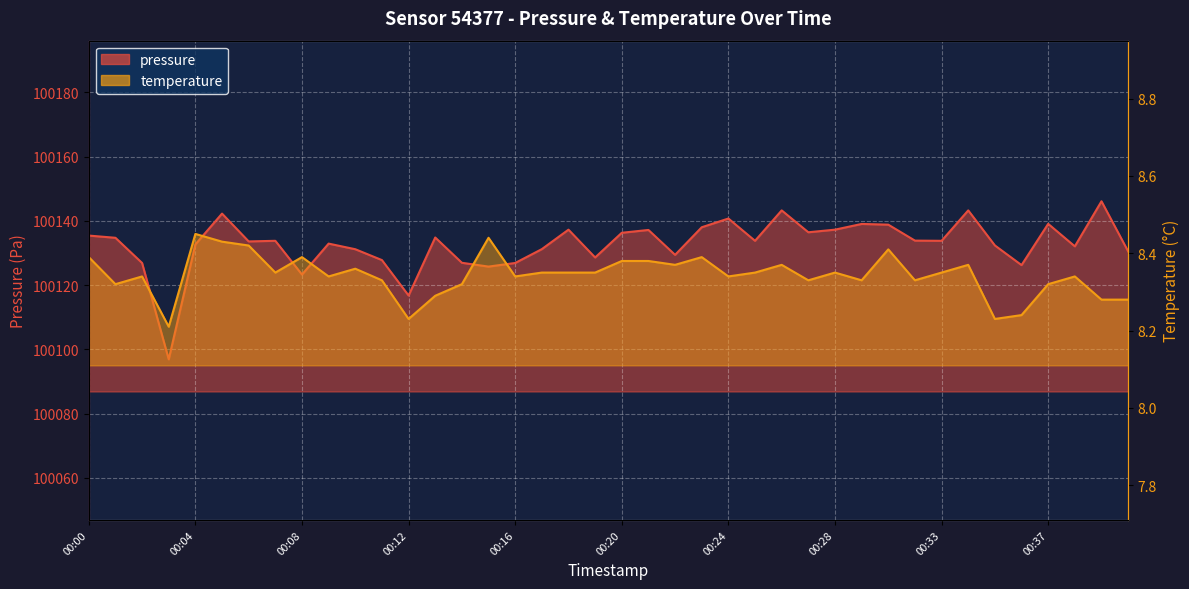

What is the difference between the highest and lowest values at 00:03?

100088.7